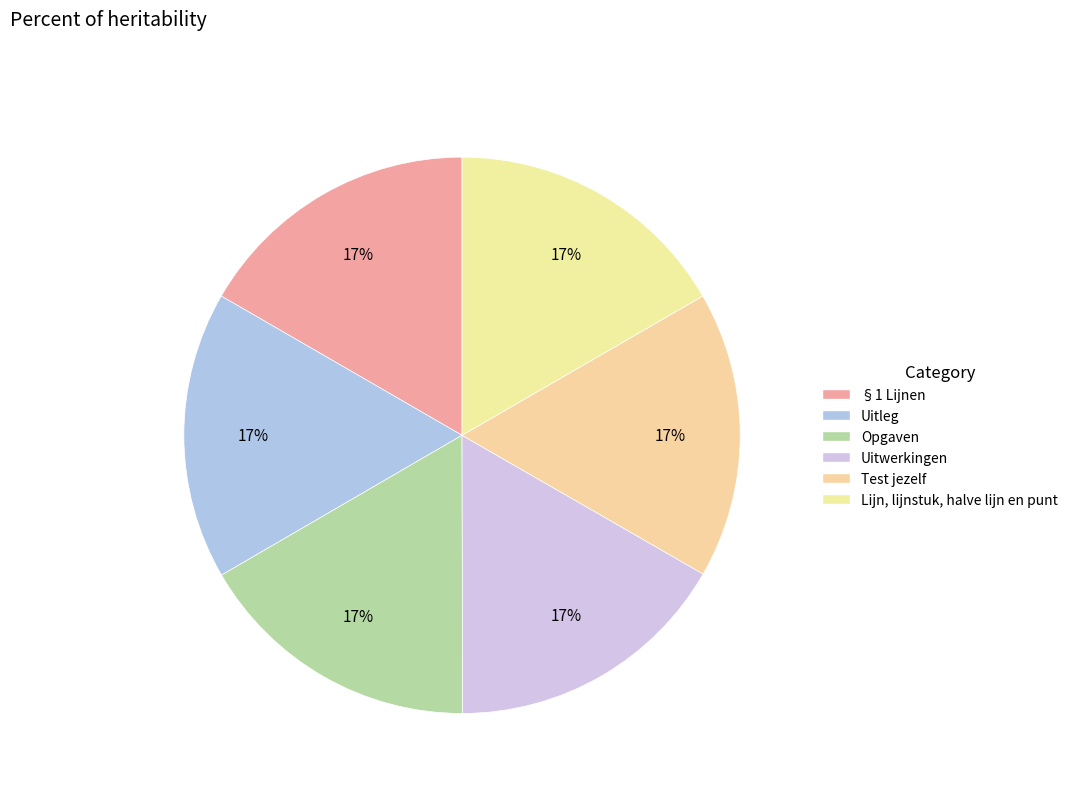

Is there a majority slice in this chart?

No